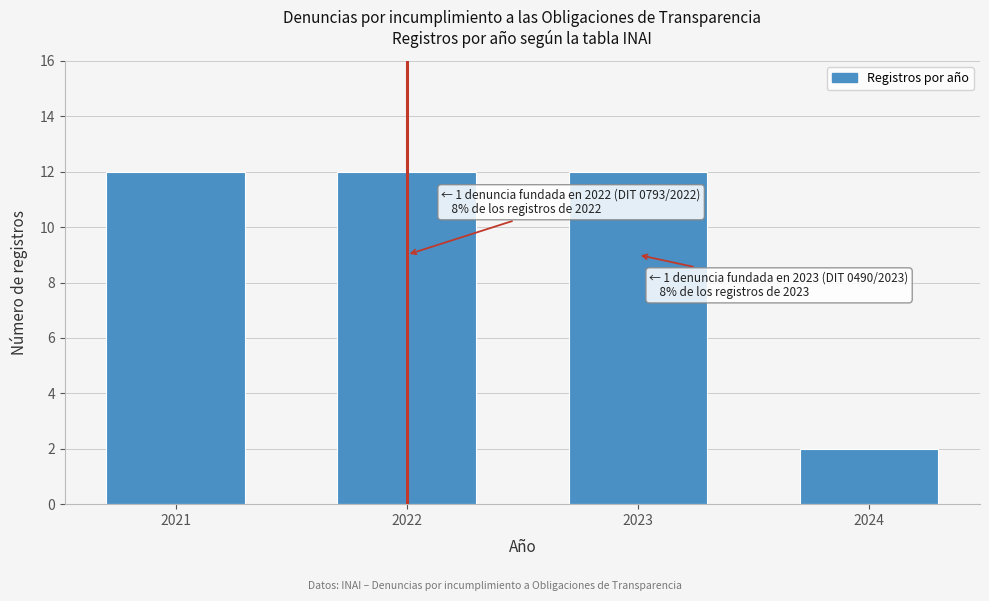

Reading left to right, extract all data points from this chart.

2021=12	2022=12	2023=12	2024=2